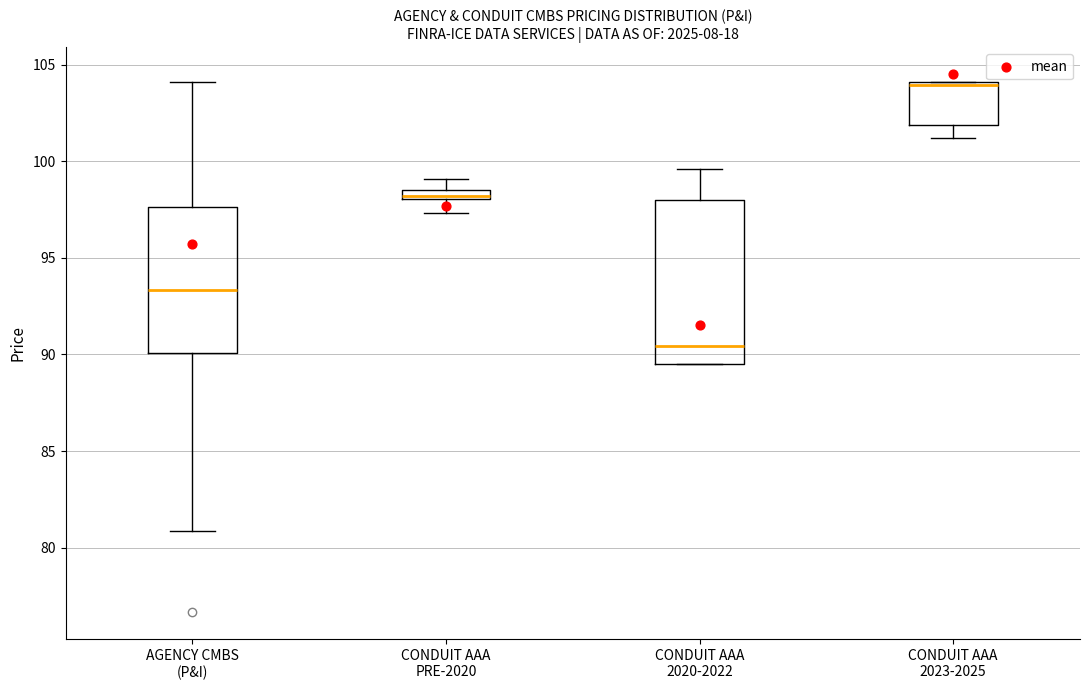

Where does the median line of the box for AGENCY CMBS (P&I) sit on the y-axis? The values are not printed on the chart, so give them approximately, as read against the axis.

93.5